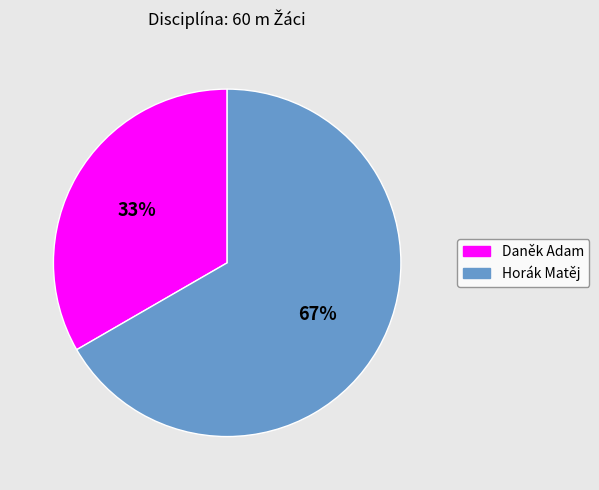

What percentage is the Horák Matěj slice, to the nearest percent?

67%